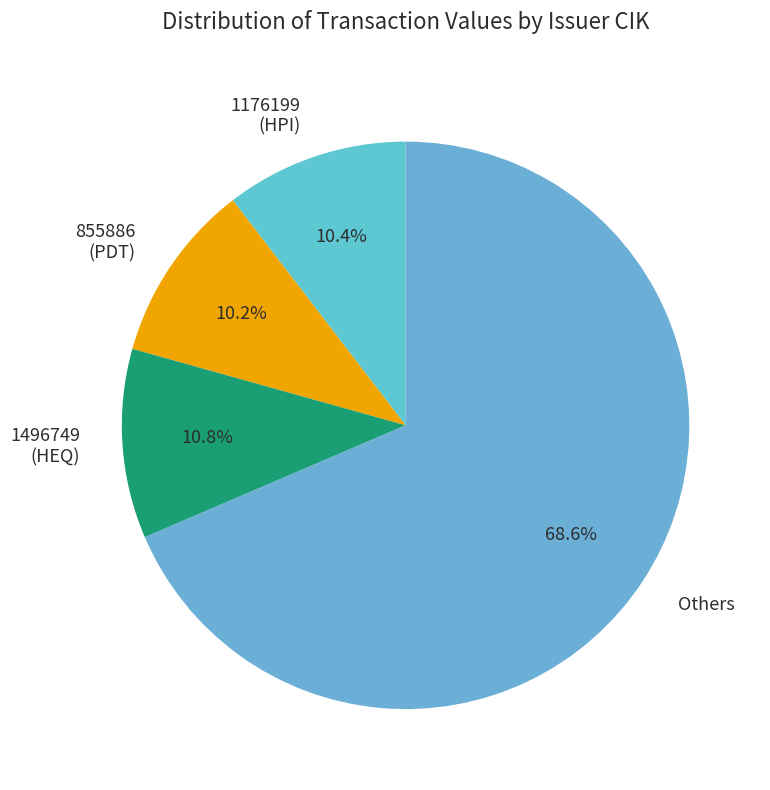

What portion of the pie excludes 855886 (PDT)?

89.8%